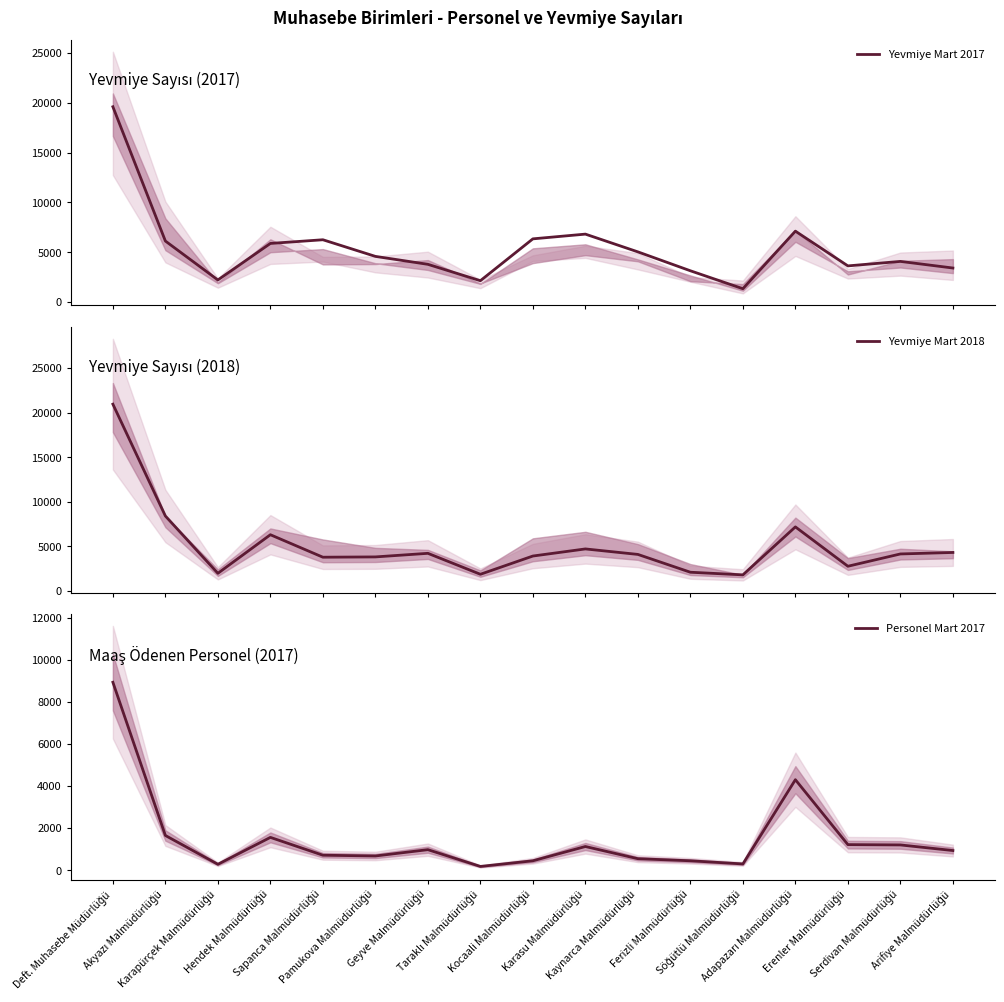

Does the chart display data point markers on the line(s)?

No